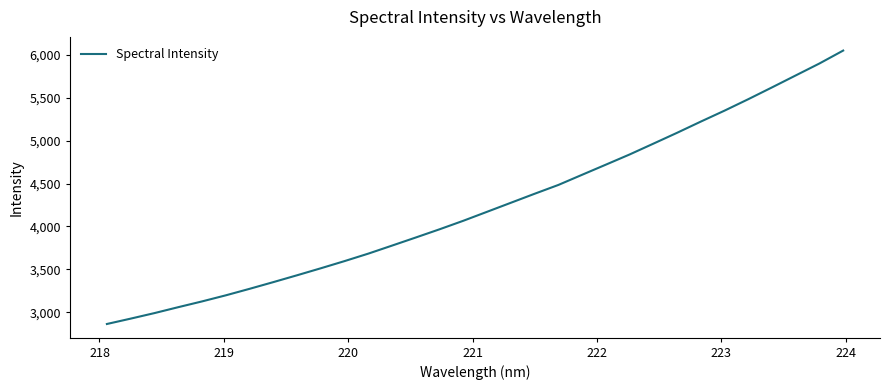

True or false: there are more than 1 points higher than both neighbors.

False